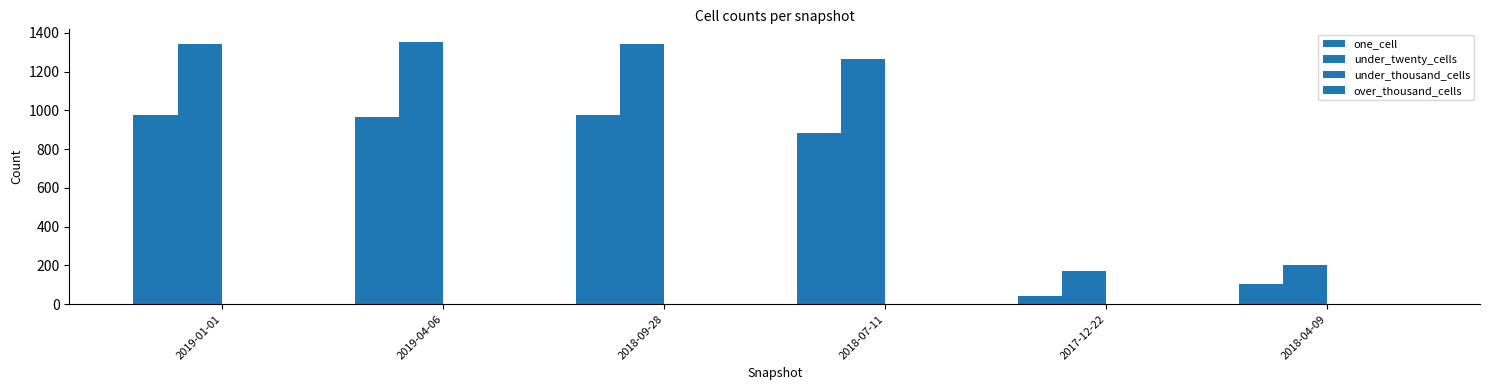

What position from the right is 2017-12-22?

2